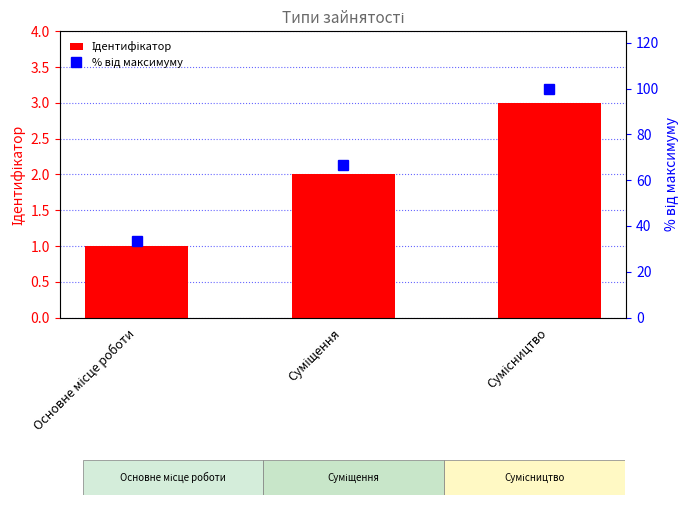

Which category has the lowest value across all series?

Основне місце роботи